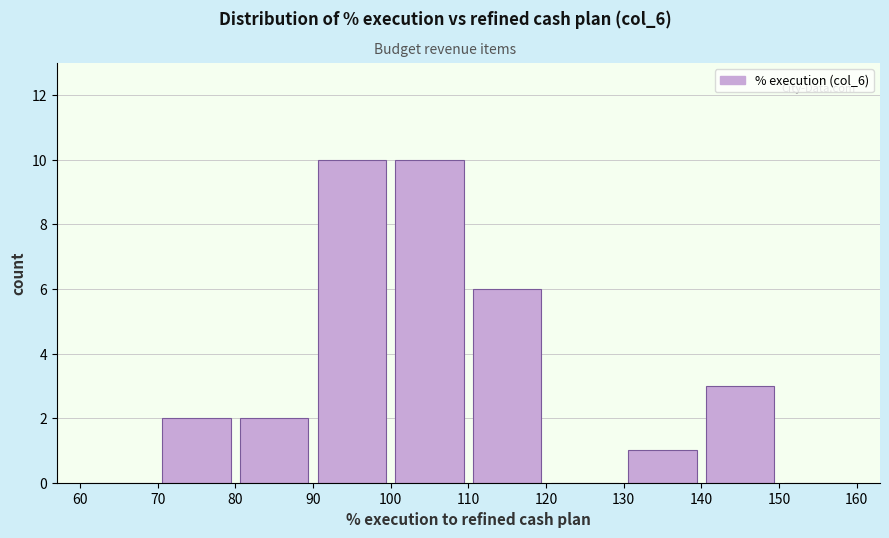

Reading left to right, transcribe this chart: for each bar, give the range it covers on the x-axis and its height. The values are not printed on the chart, so give them approximately, as read against the axis.

60 to 70: 0
70 to 80: 2
80 to 90: 2
90 to 100: 10
100 to 110: 10
110 to 120: 6
120 to 130: 0
130 to 140: 1
140 to 150: 3
150 to 160: 0